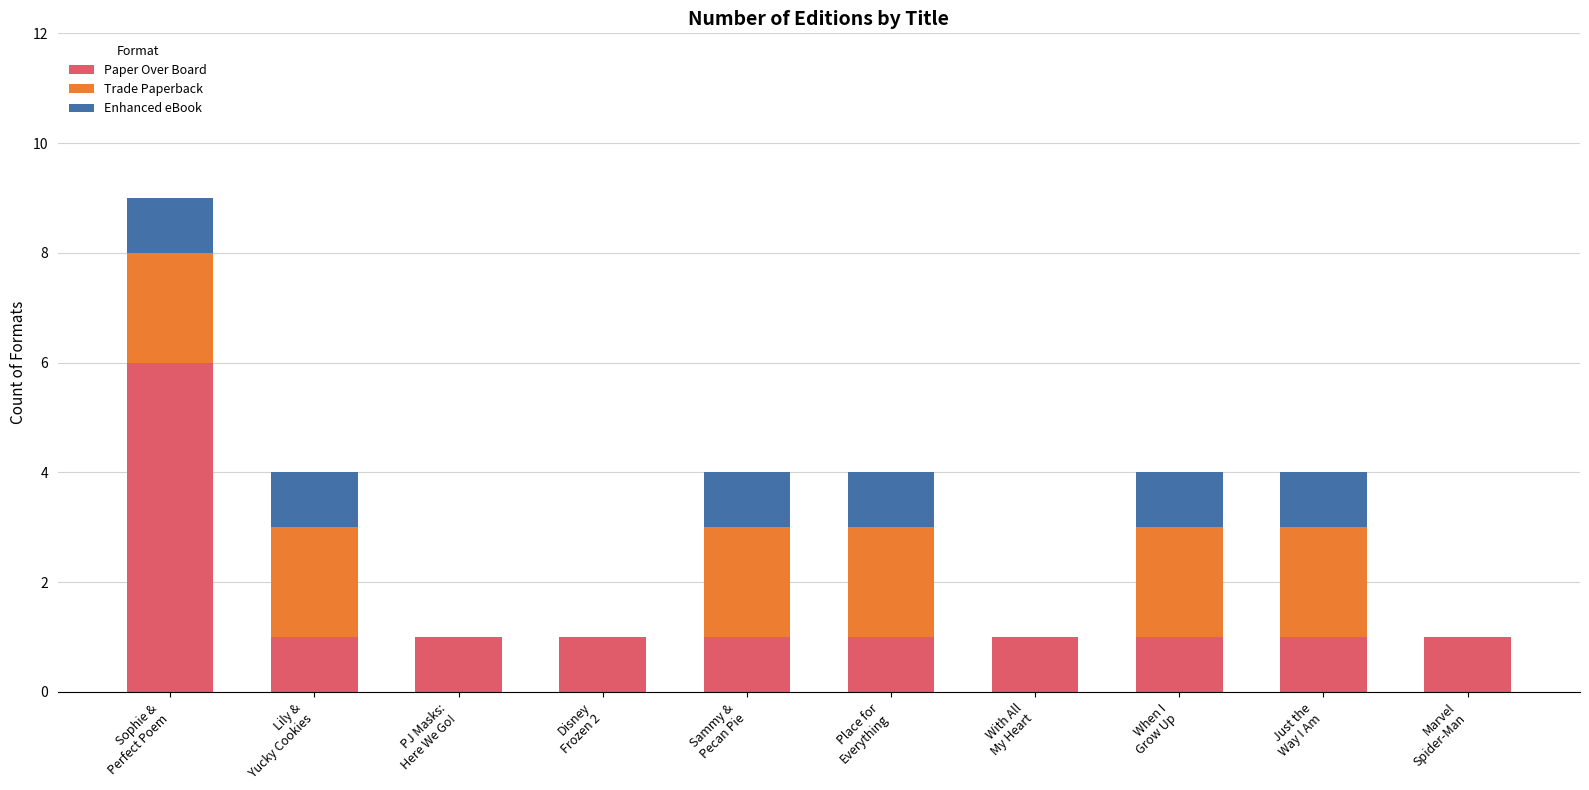

What is the highest value of the Paper Over Board series?

6